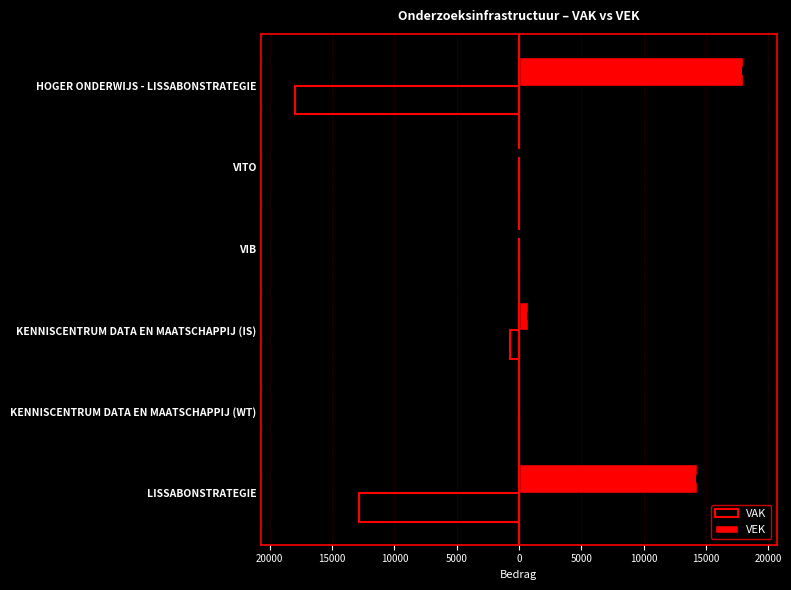

What are all the series names shown in the legend?

VAK, VEK